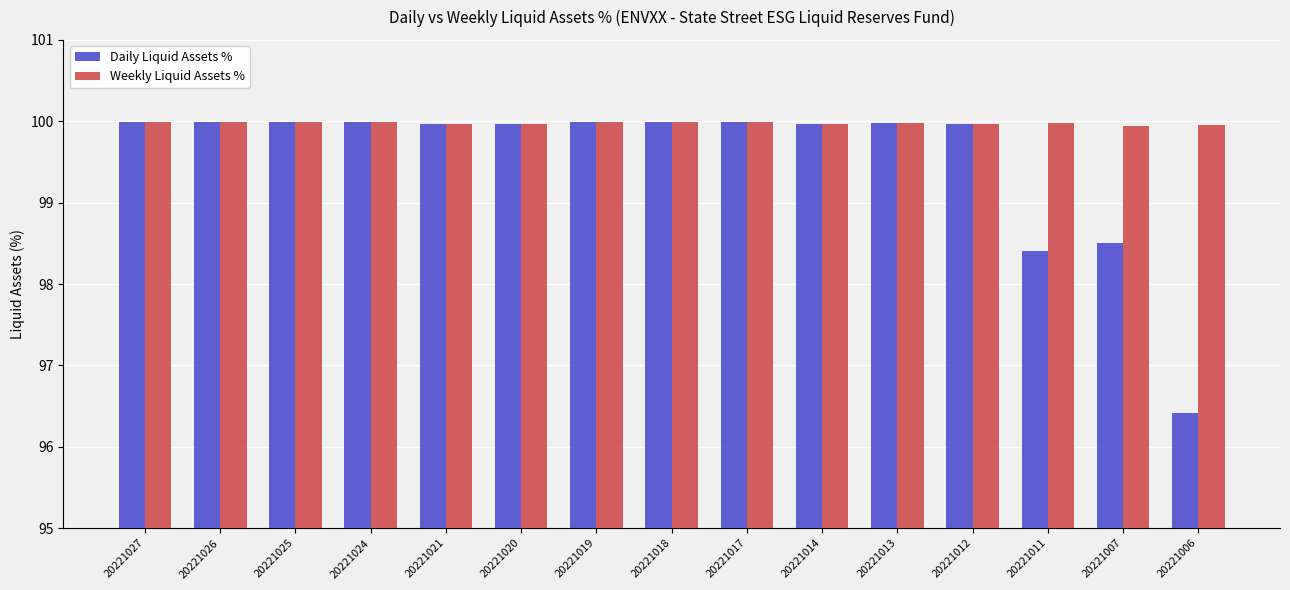

Where does the Daily Liquid Assets % series first go above 99?

20221027